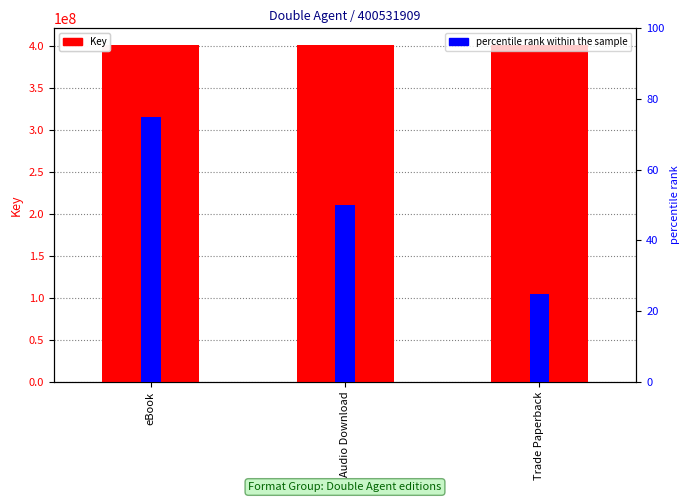

Rank the series by their average value, from highest to lowest.

Key, percentile rank within the sample